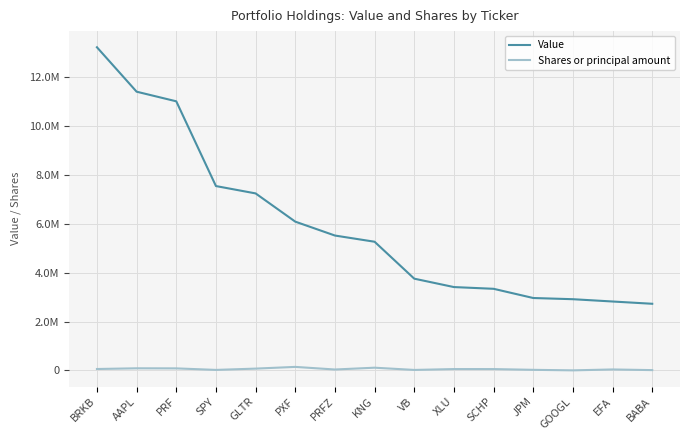

What is the total value across all series at PXF?

6234530